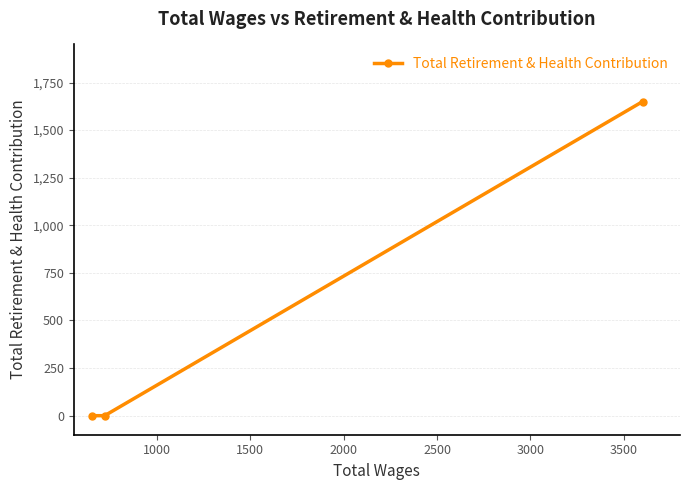

Does the chart have visible grid lines?

Yes